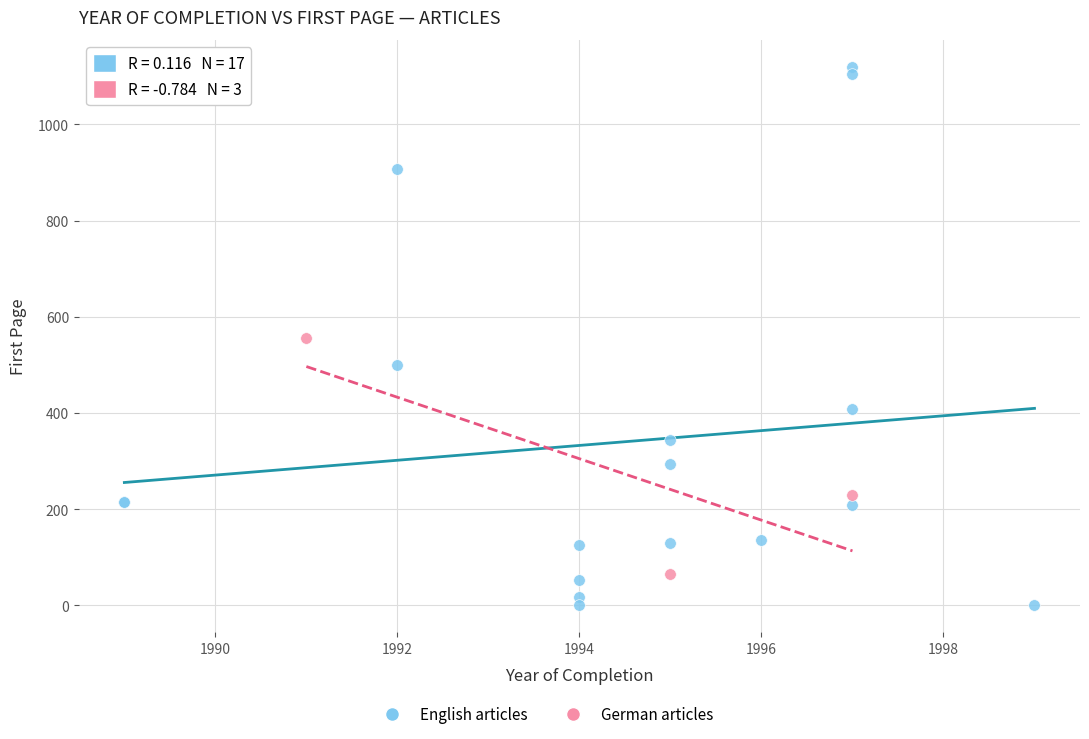

Which series contains the lowest Y value?

English articles